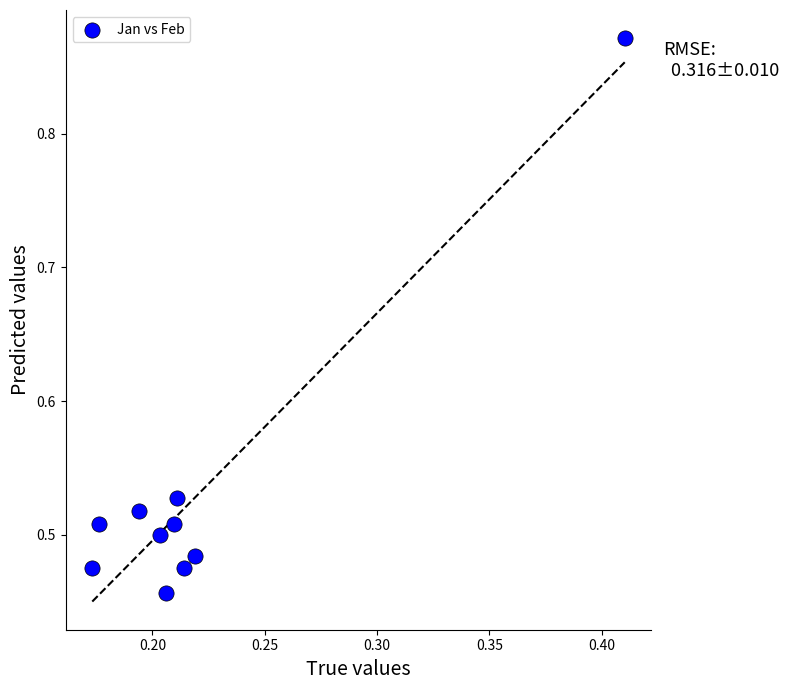

What is the range of Y values (max minus min)?

0.4